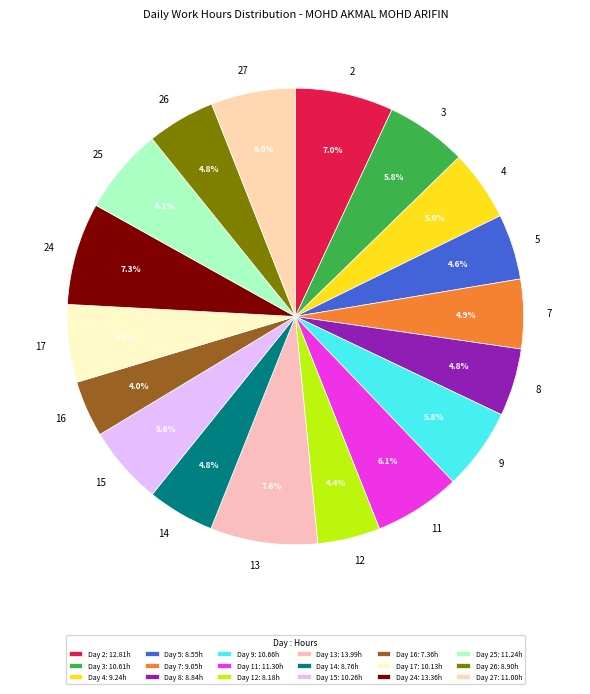

What portion of the pie excludes 7?

95.1%